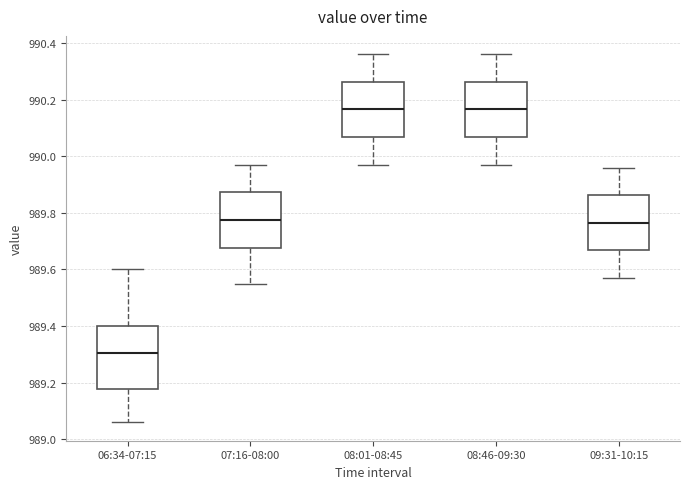

Reading left to right, read every box against the y-axis: the position of its median line, the range the box covers, and the ends of its whiskers. The values are not printed on the chart, so give them approximately, as read against the axis.

06:34-07:15: median 989.30, box 989.18 to 989.40, whiskers 989.06 to 989.60
07:16-08:00: median 989.78, box 989.68 to 989.88, whiskers 989.56 to 989.98
08:01-08:45: median 990.16, box 990.06 to 990.26, whiskers 989.98 to 990.36
08:46-09:30: median 990.16, box 990.06 to 990.26, whiskers 989.98 to 990.36
09:31-10:15: median 989.76, box 989.66 to 989.86, whiskers 989.58 to 989.96